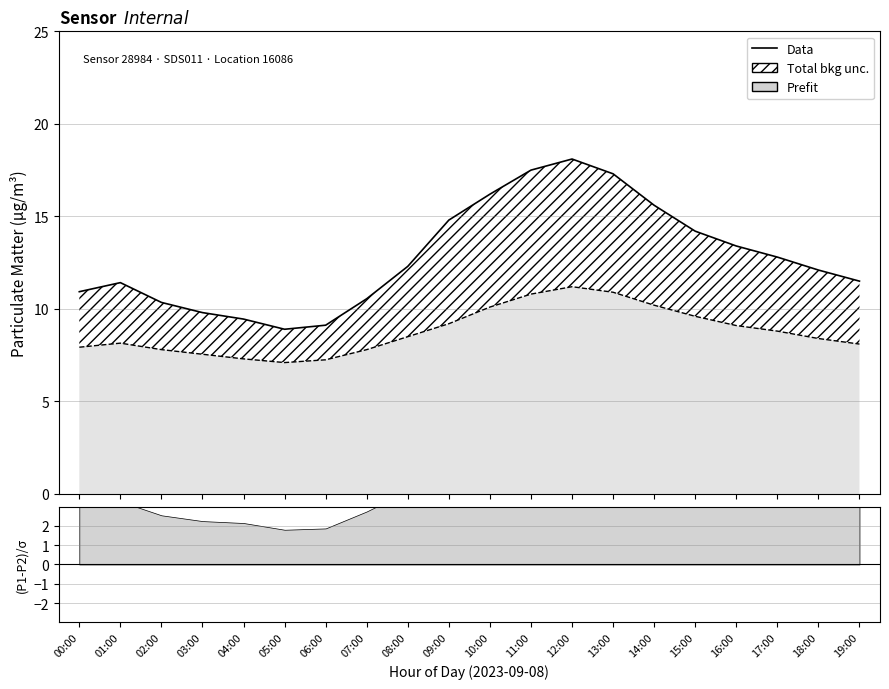

At which label is P1 (Data) closest to 13?

17:00